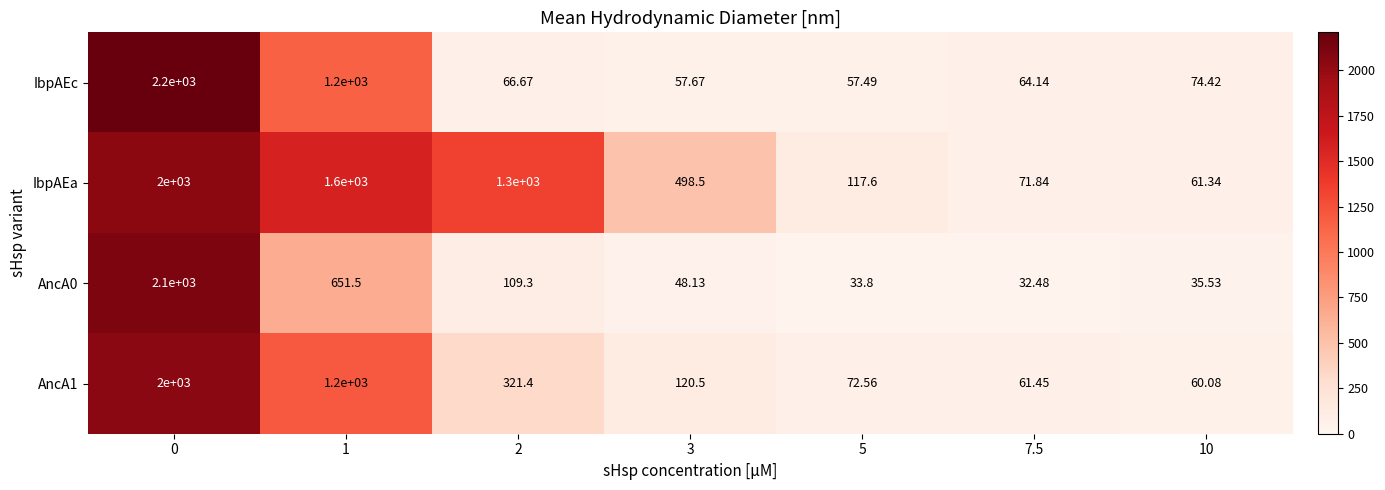

Between 5 and 10, which series saw the biggest shift?

IbpAEa